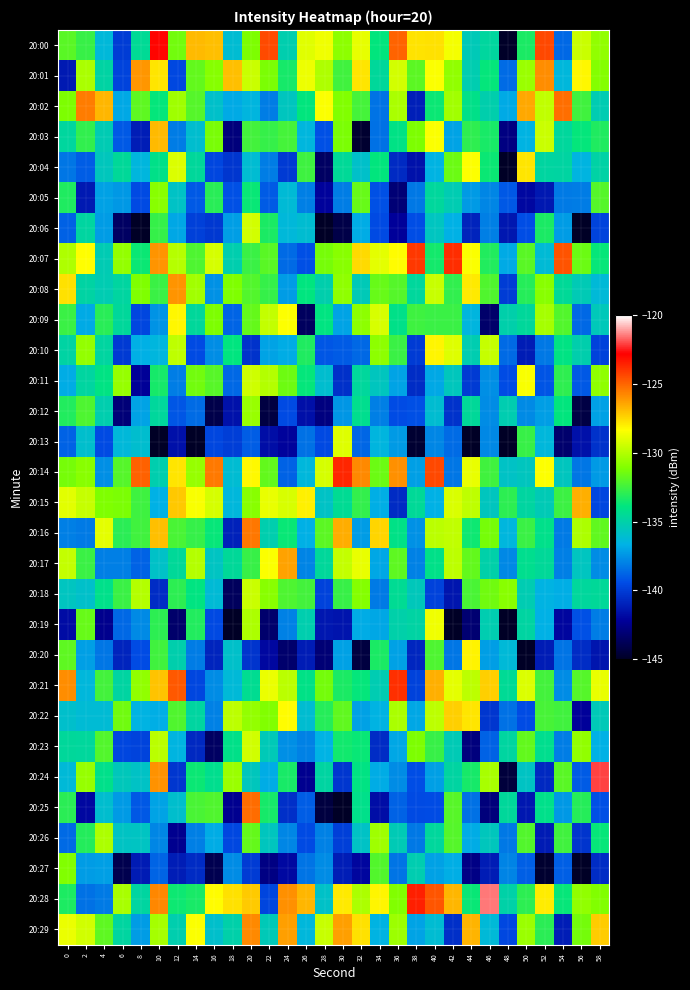

At which category is the sum across all series the highest?

20